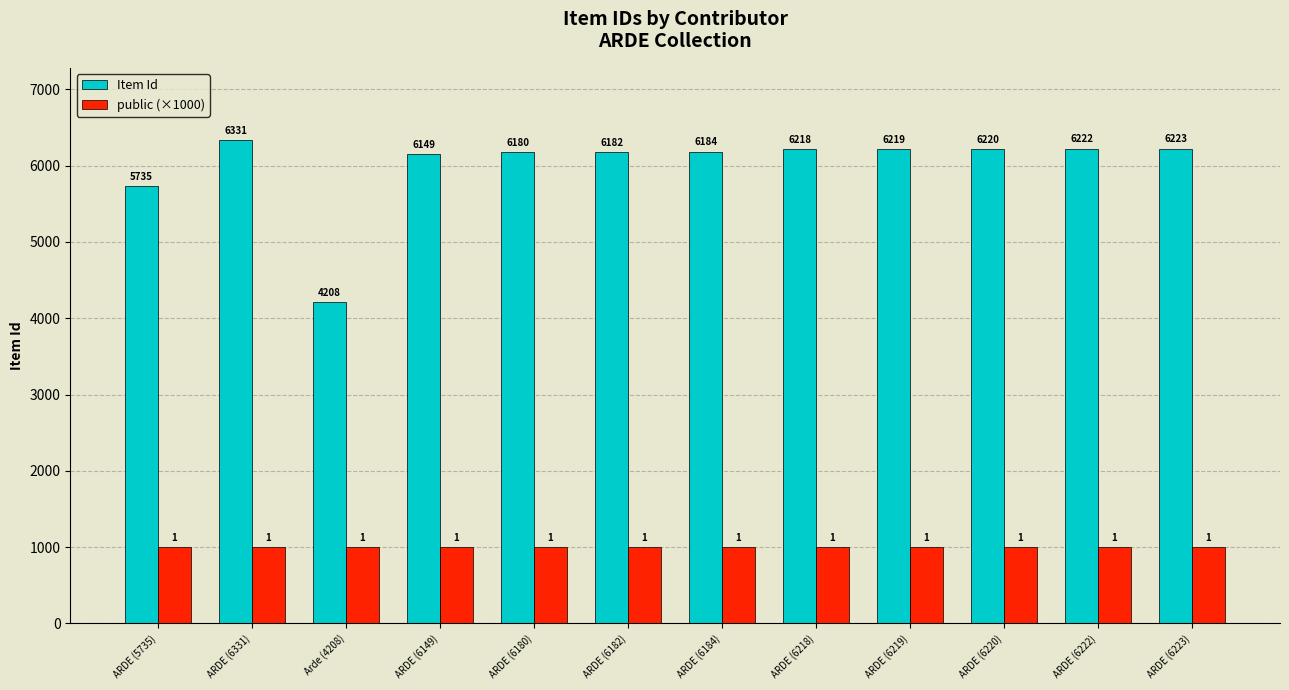

What are all the series names shown in the legend?

Item Id, public (×1000)